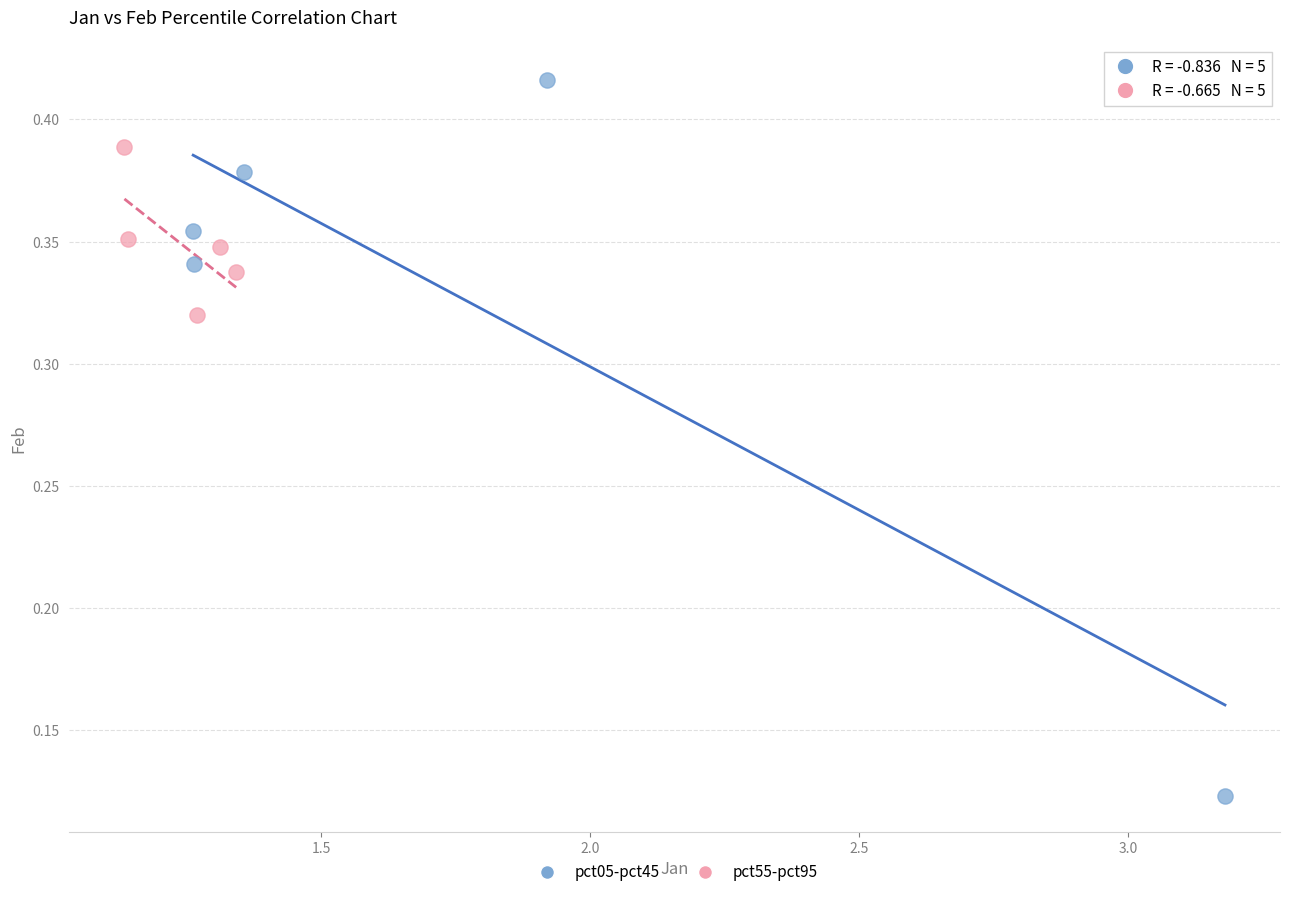

Which series reaches the minimum Y coordinate?

pct05-pct45